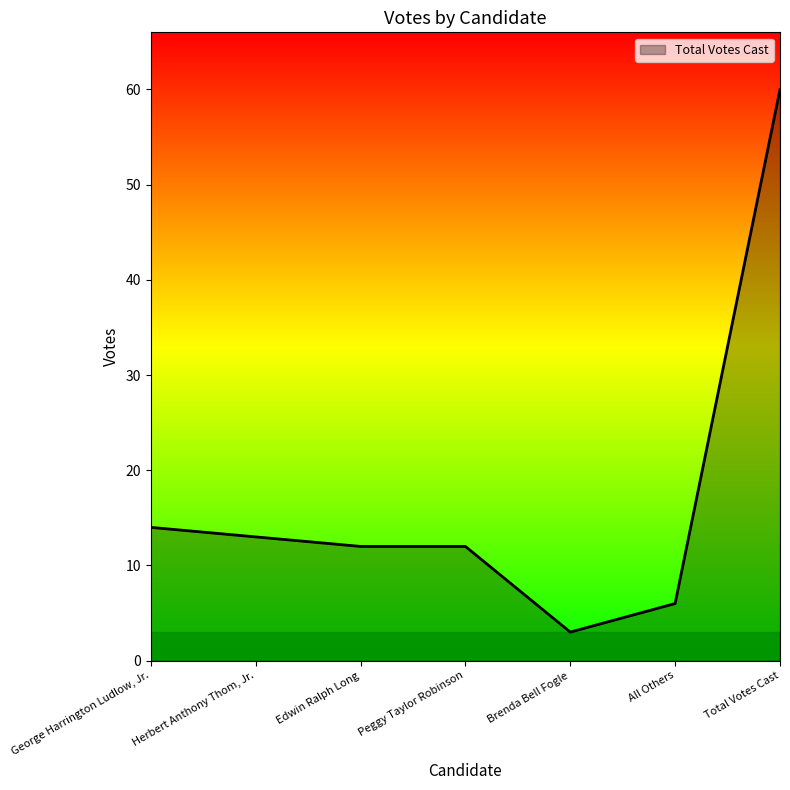

What is the difference between the maximum and minimum values?

57